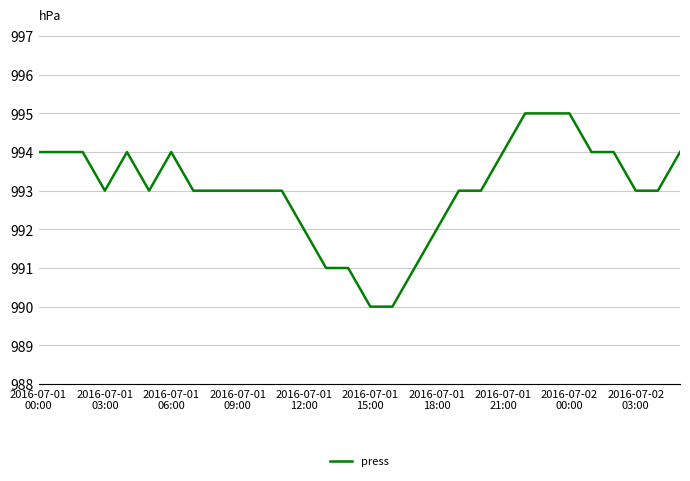

What is the maximum value shown in the chart?

995